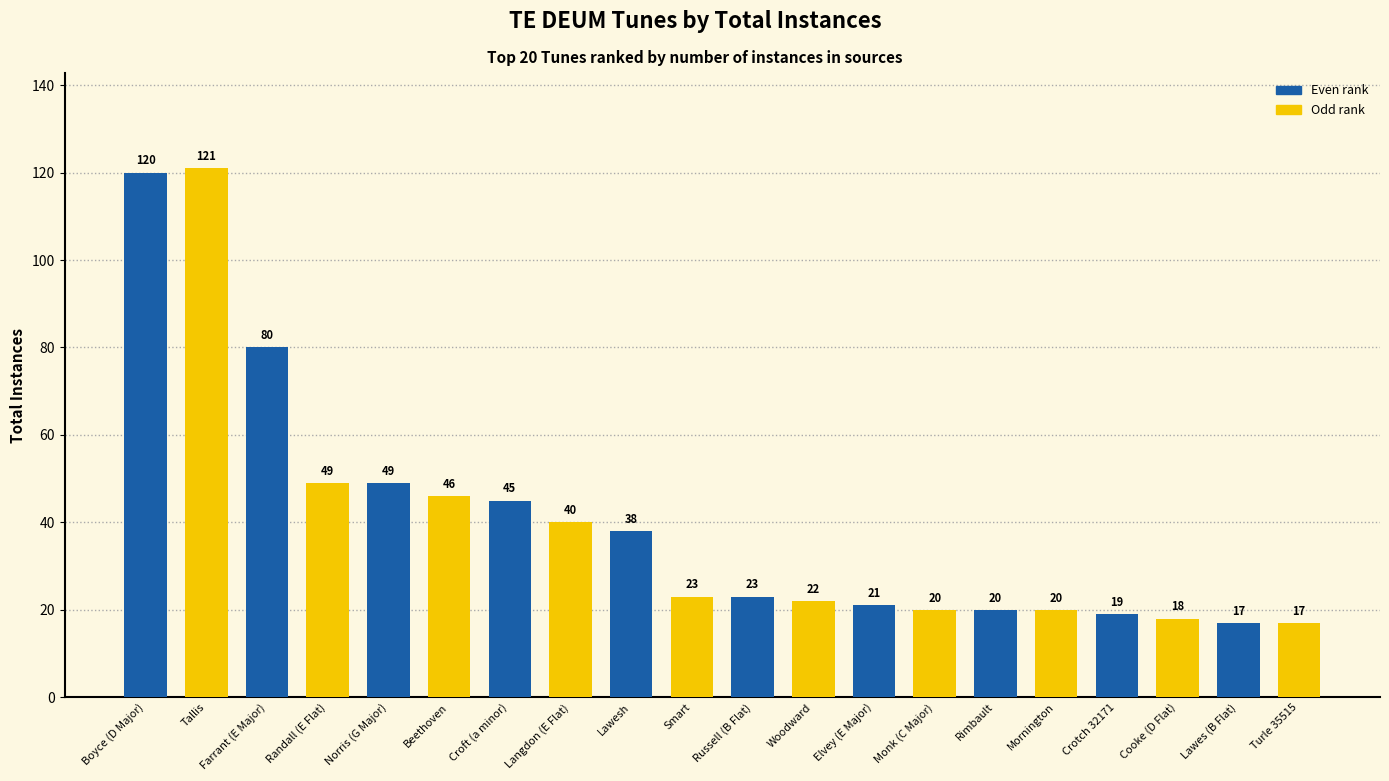

What position from the left is Turle 35515?

20